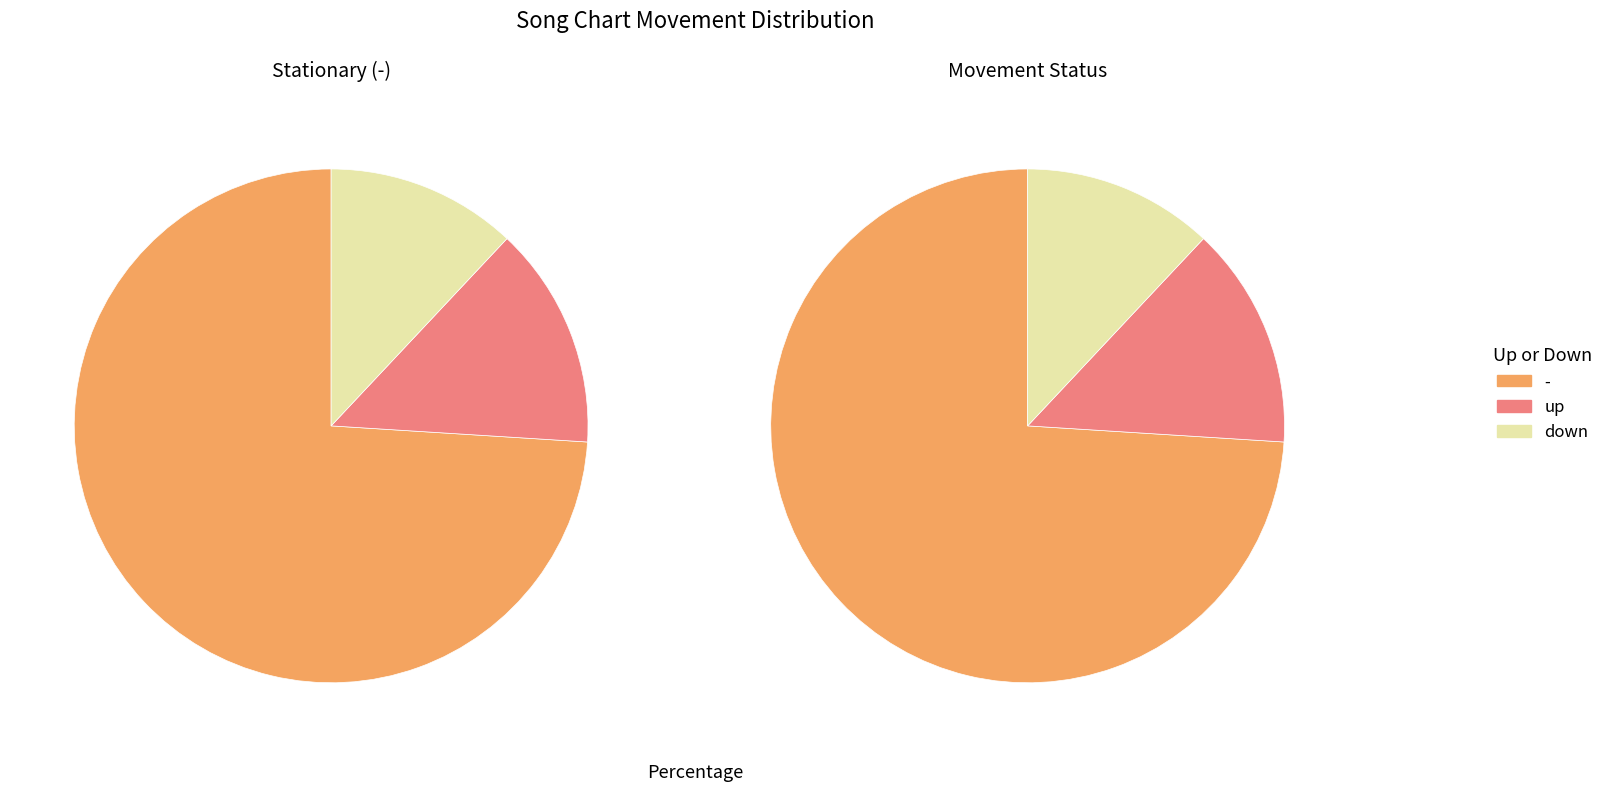

To the nearest percent, what is the combined percentage of down and up?

26%